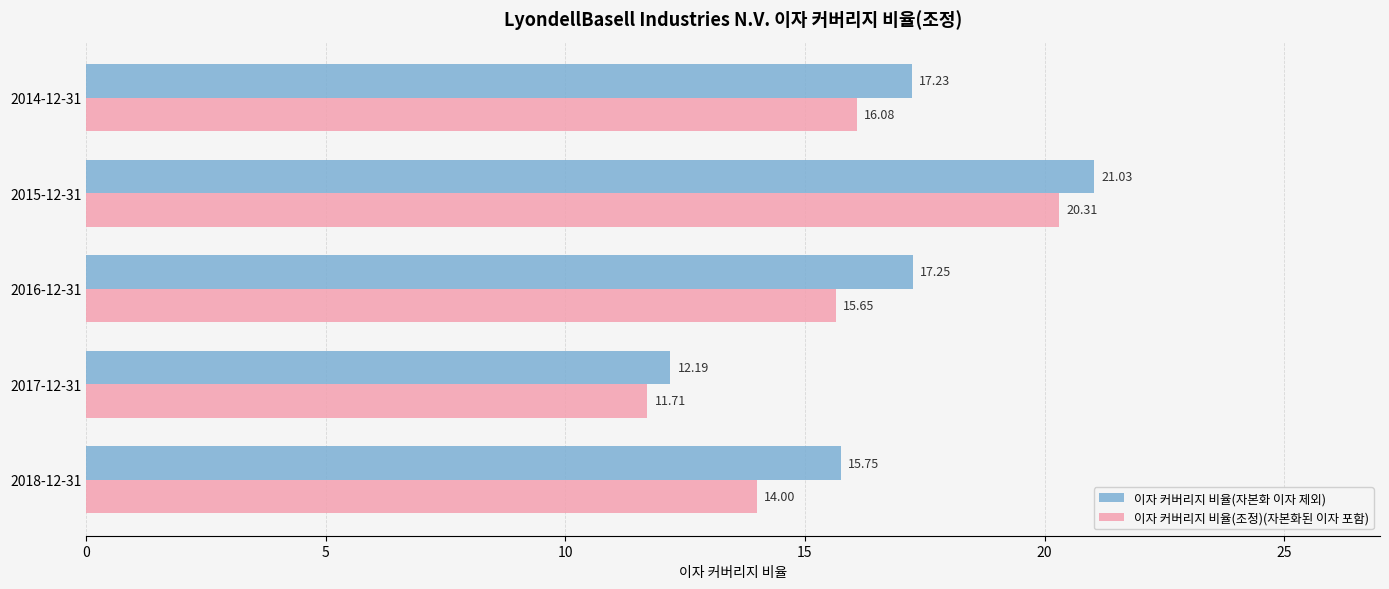

Which series has the largest total across all categories?

이자 커버리지 비율(자본화 이자 제외)